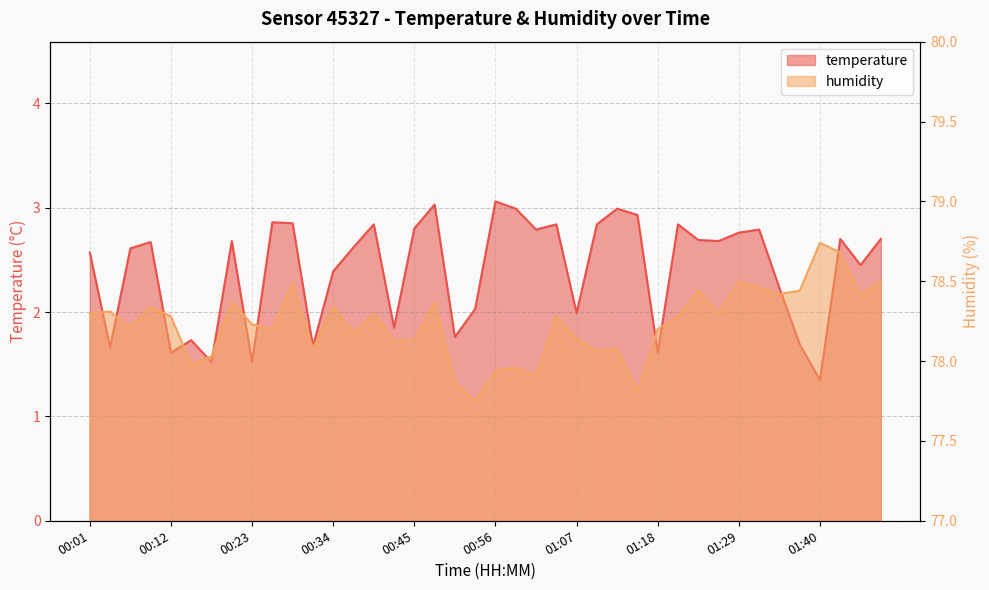

How many lines are shown in the chart?

2